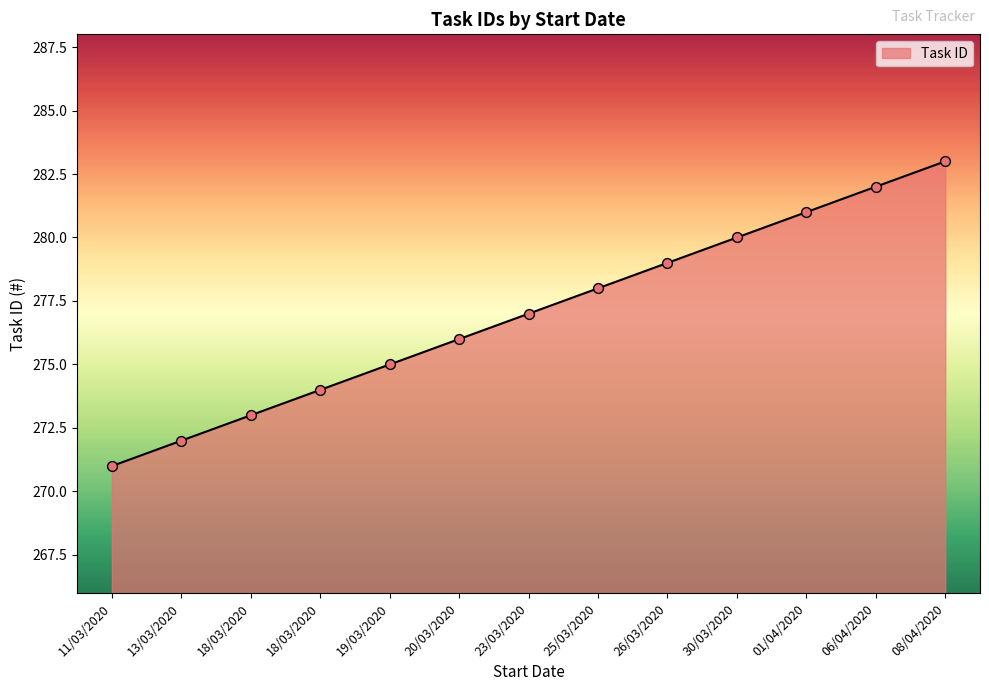

How many lines are shown in the chart?

1